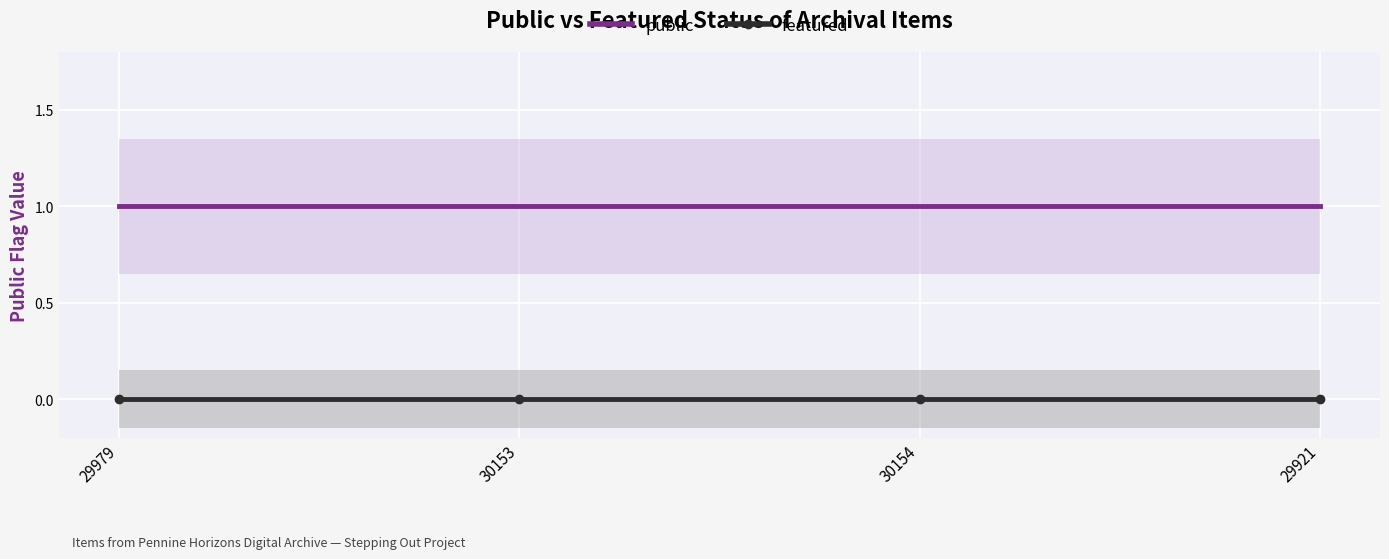

Which series changed the most between 29979 and 29921?

public